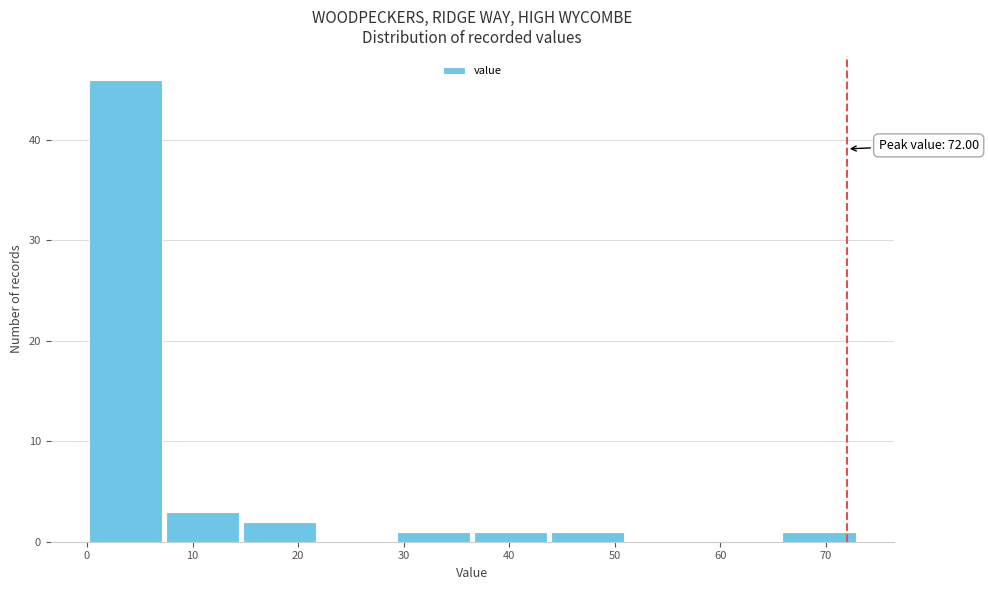

Which range on the x-axis has the tallest bar?

0.0 to 7.3